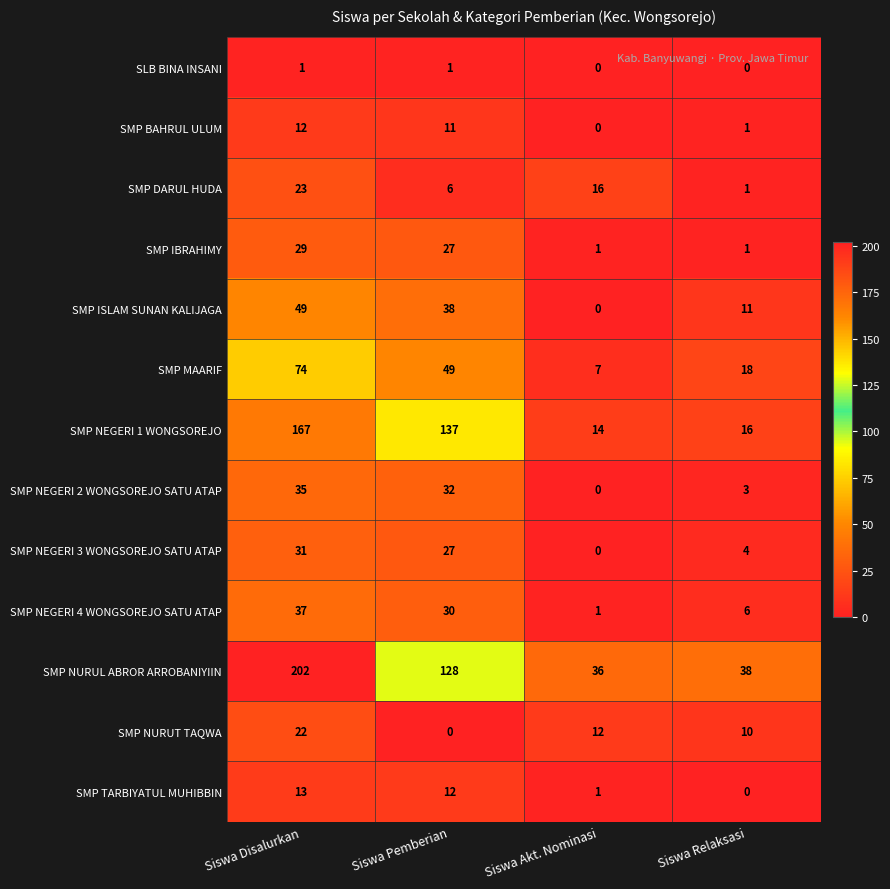

True or false: SMP NURUT TAQWA has a value of 12 at Siswa Disalurkan.

False